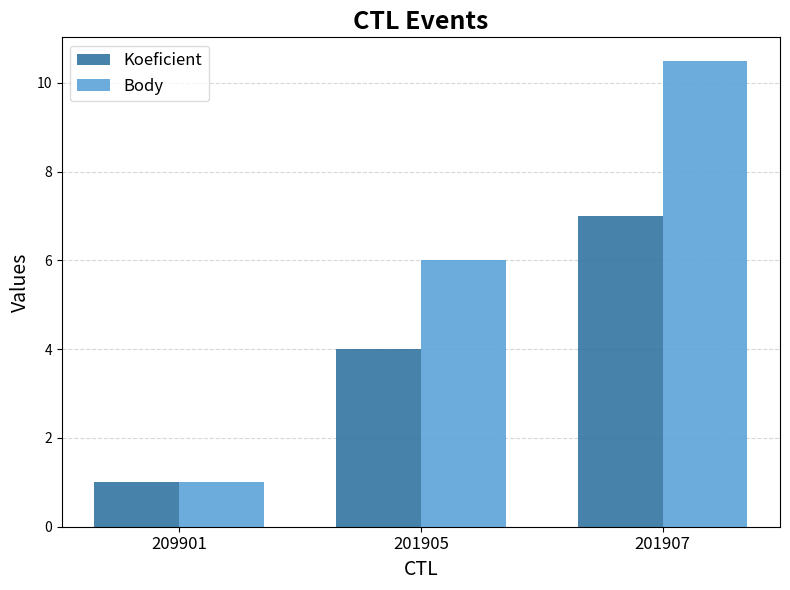

What is the highest value of the Body series?

10.5